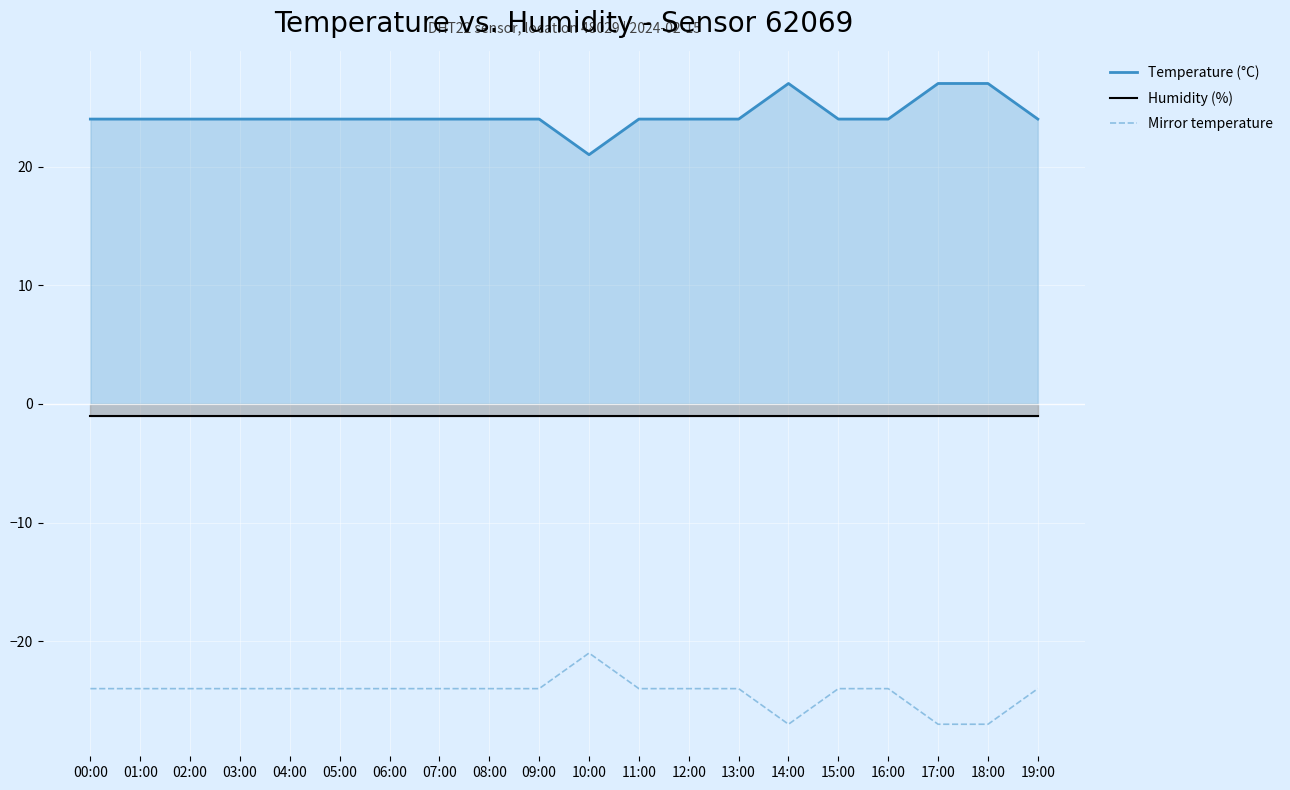

Which series has the largest range (max minus min)?

Temperature (°C)